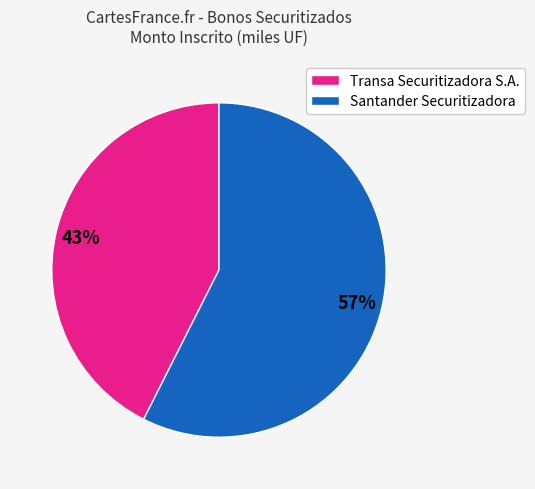

To the nearest percent, what is the combined percentage of Transa Securitizadora S.A. and Santander Securitizadora?

100%